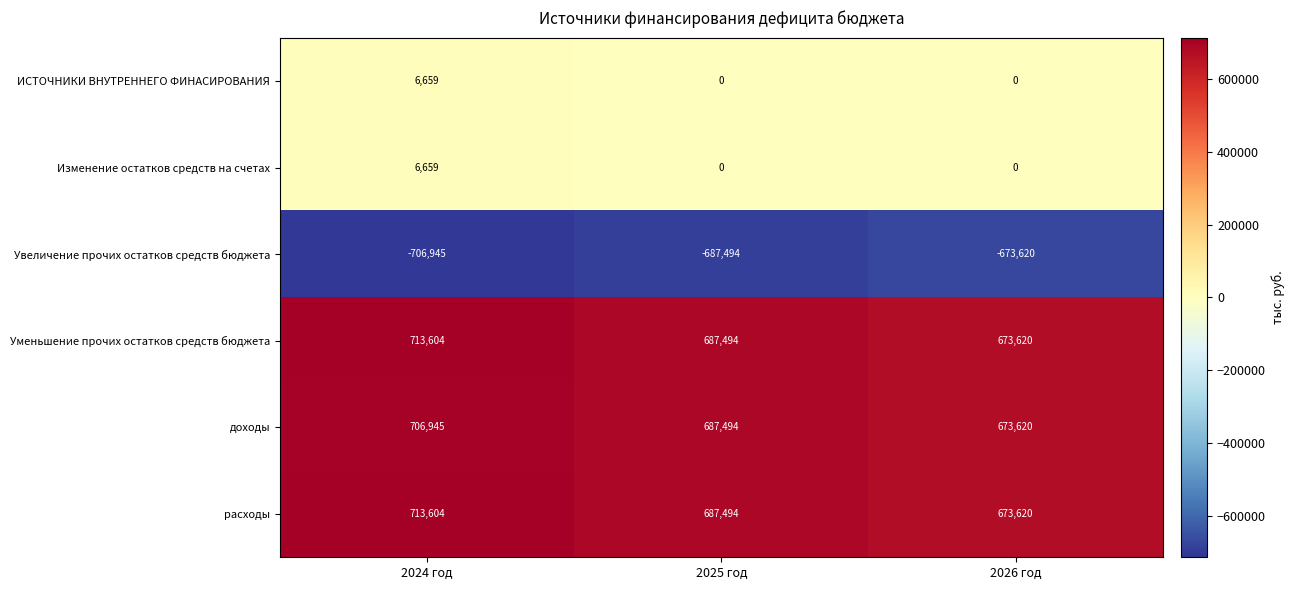

What is the difference between the maximum and second lowest values in the Уменьшение прочих остатков средств бюджета series?

26110